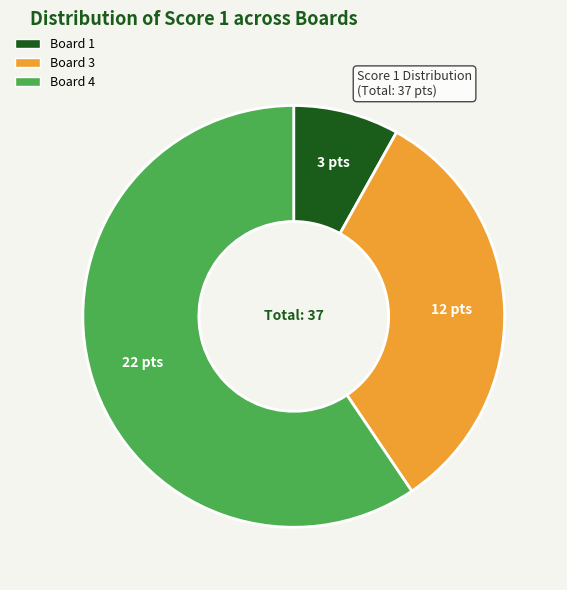

Is there any slice that represents more than half of the pie?

Yes